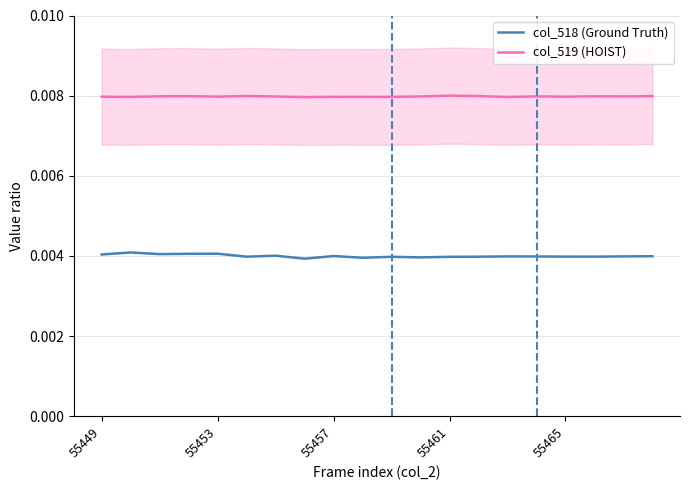

Reading left to right, what are all the values shown in this chart?

col_518 (Ground Truth): 0.0	0.0	0.0	0.0	0.0	0.0	0.0	0.0	0.0	0.0	0.0	0.0	0.0	0.0	0.0	0.0	0.0	0.0	0.0	0.0
col_519 (HOIST): 0.0	0.0	0.0	0.0	0.0	0.0	0.0	0.0	0.0	0.0	0.0	0.0	0.0	0.0	0.0	0.0	0.0	0.0	0.0	0.0